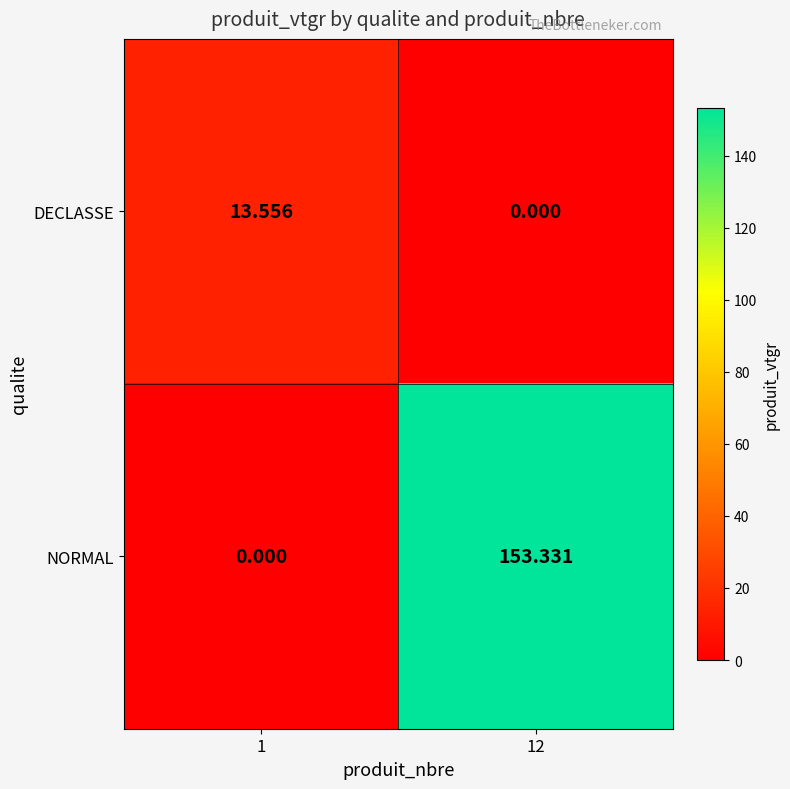

List the series in order of their peak value, lowest first.

DECLASSE, NORMAL